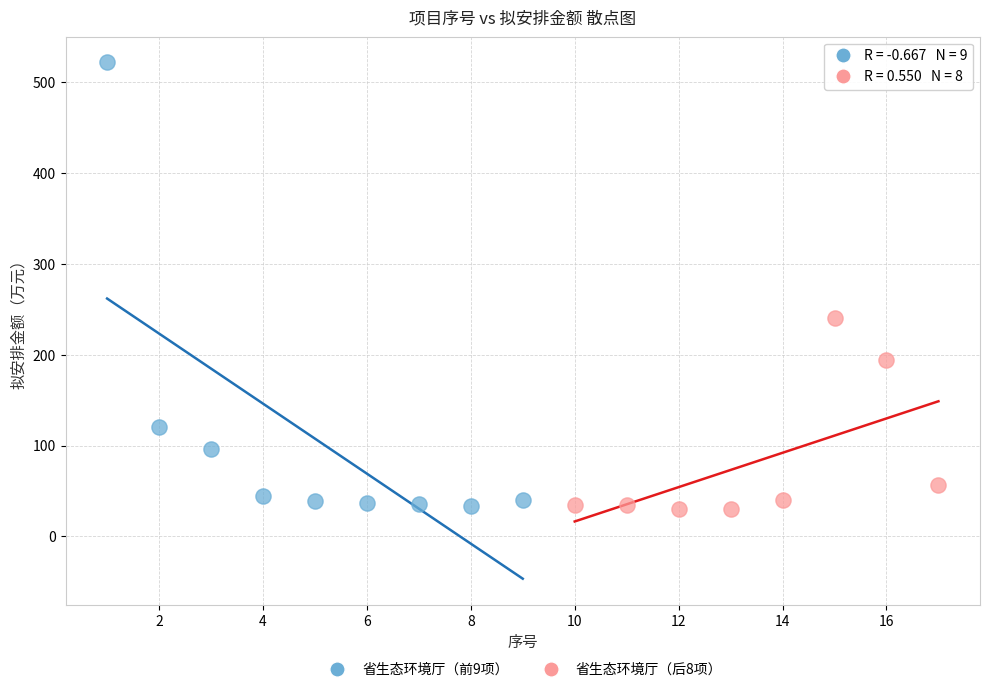

What are all the series names shown in the legend?

省生态环境厅（前9项）, 省生态环境厅（后8项）